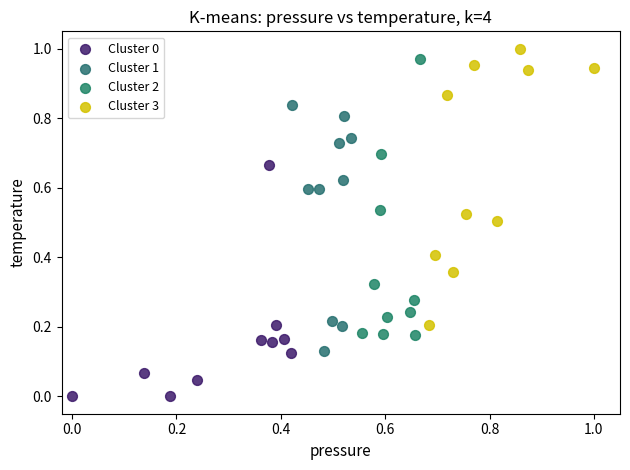

Which series contains the highest Y value?

Cluster 3